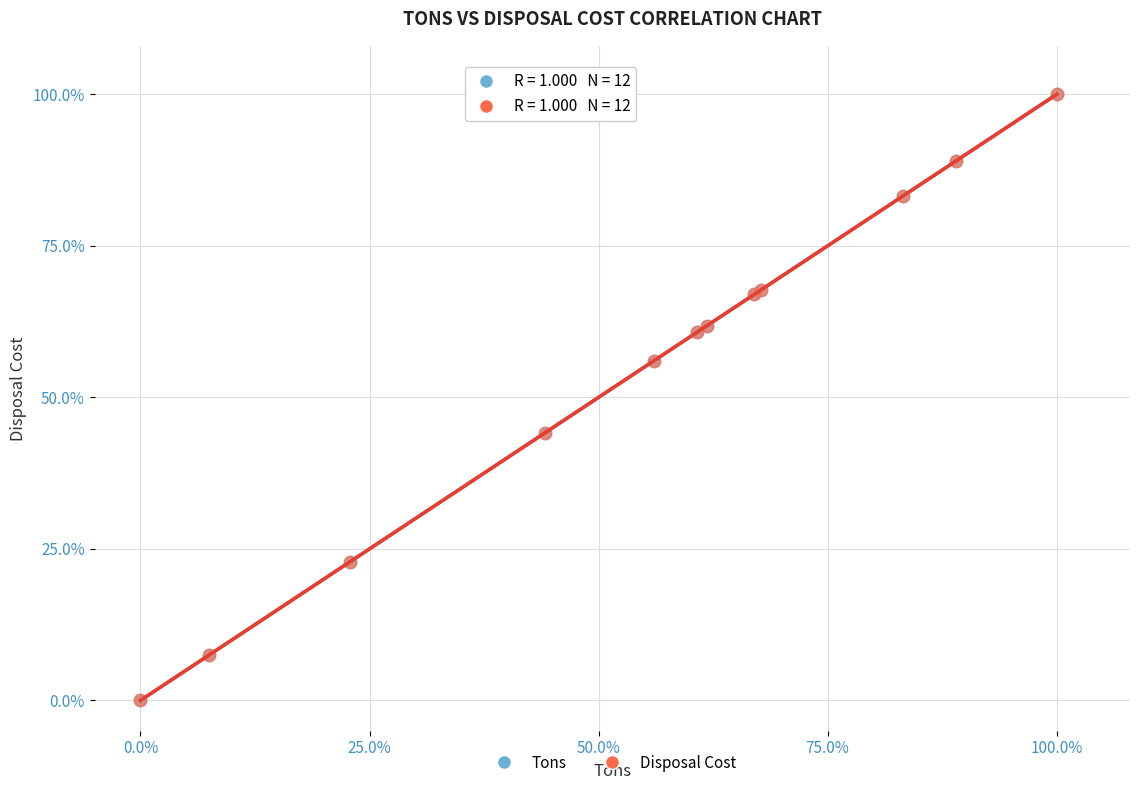

What are all the series names shown in the legend?

Tons, Disposal Cost